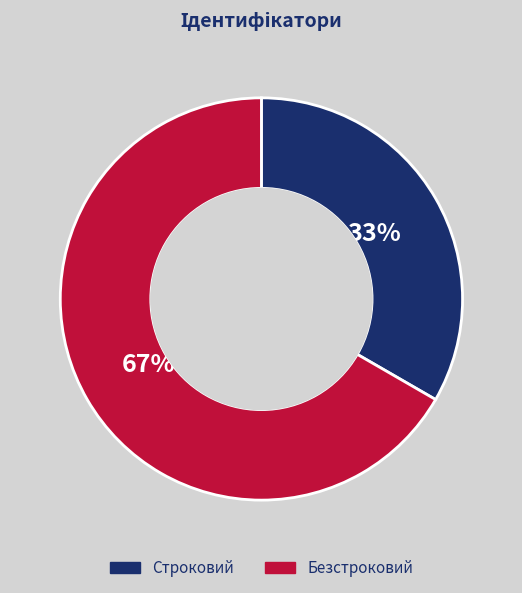

Do Строковий and Безстроковий together represent more than half of the pie?

Yes